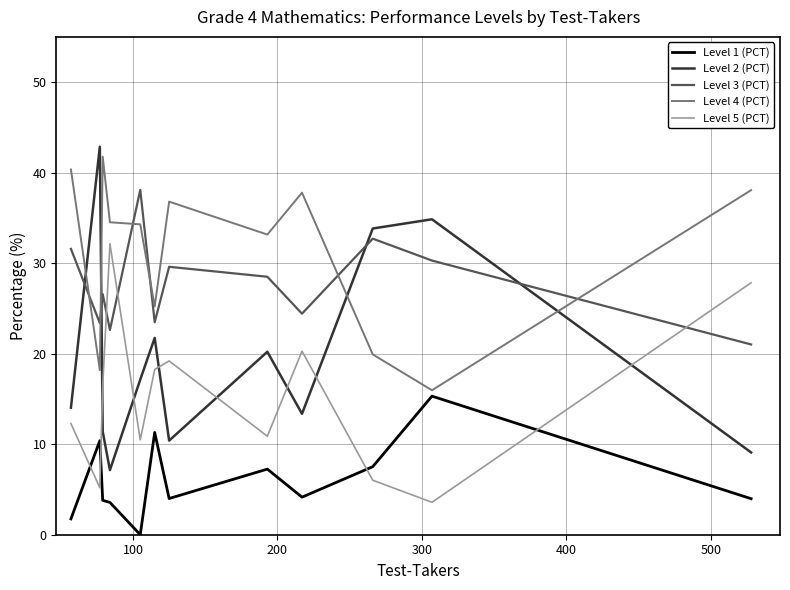

Which series has the largest range (max minus min)?

Level 2 (PCT)